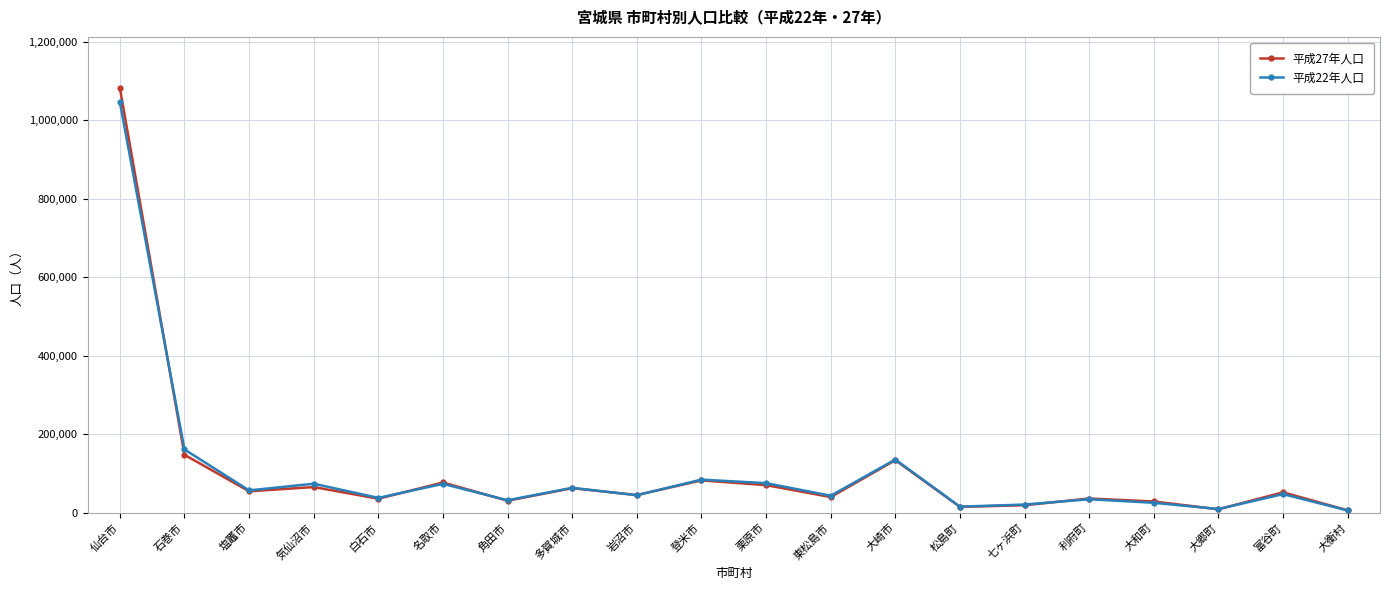

At which category is the sum across all series the highest?

仙台市